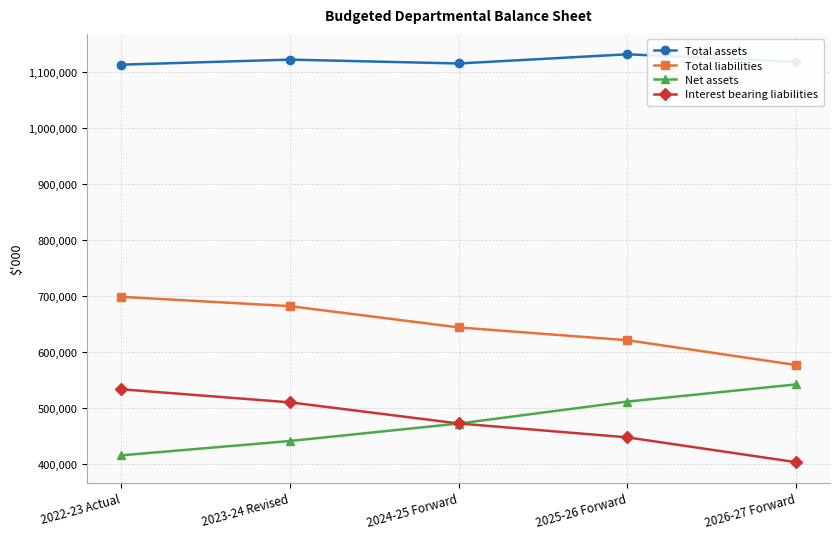

The value of Interest bearing liabilities at 2022-23 Actual is 124629. True or false?

False